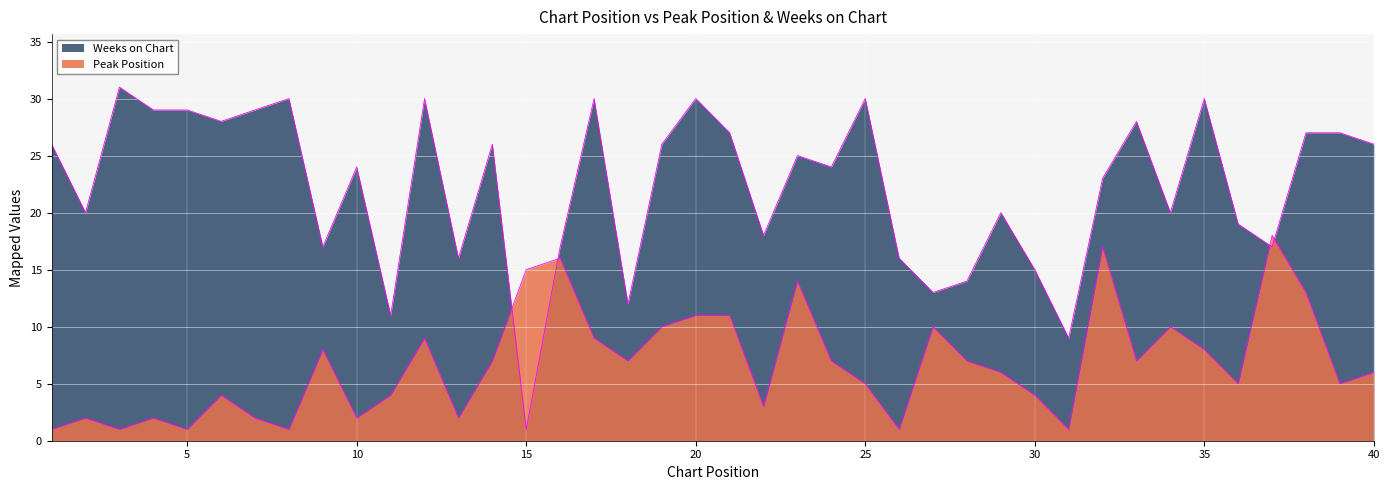

What are all the series names shown in the legend?

Peak Position, Weeks on Chart